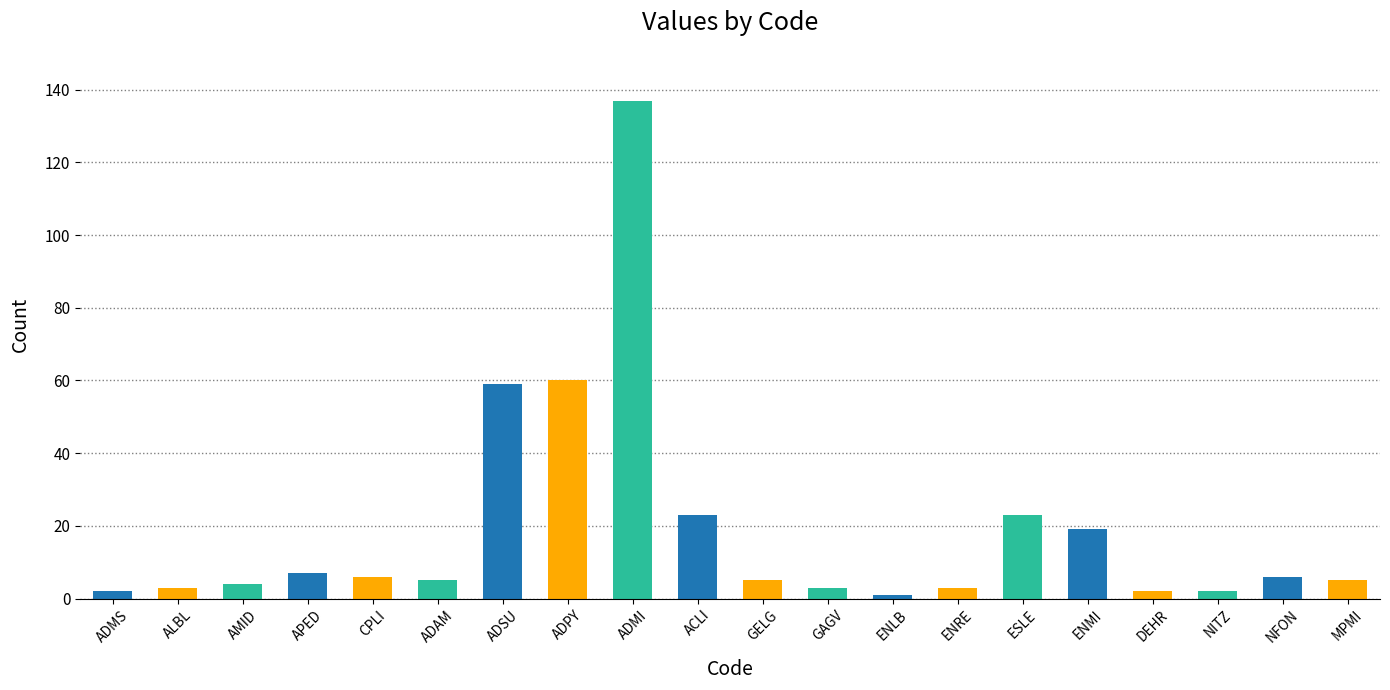

What is the sum of the values at GAGV and CPLI?

9